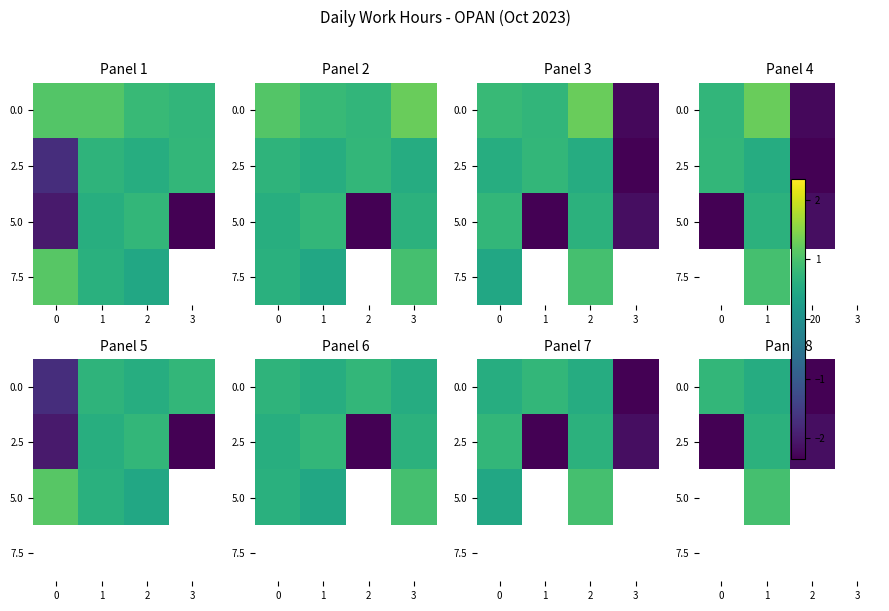

At which label does 2.5 first exceed 0?

1